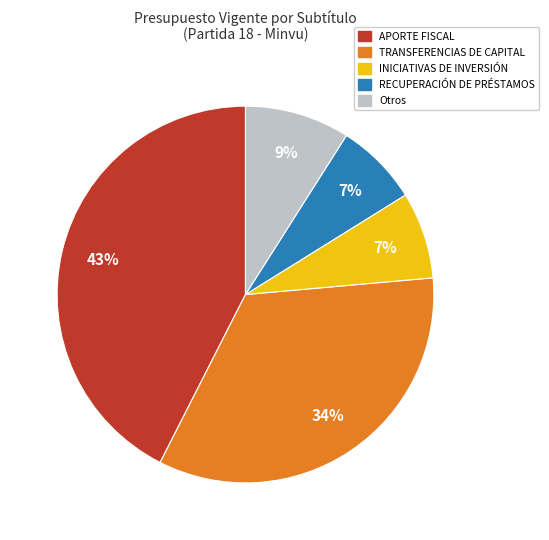

To the nearest percent, what is the average slice percentage?

20%